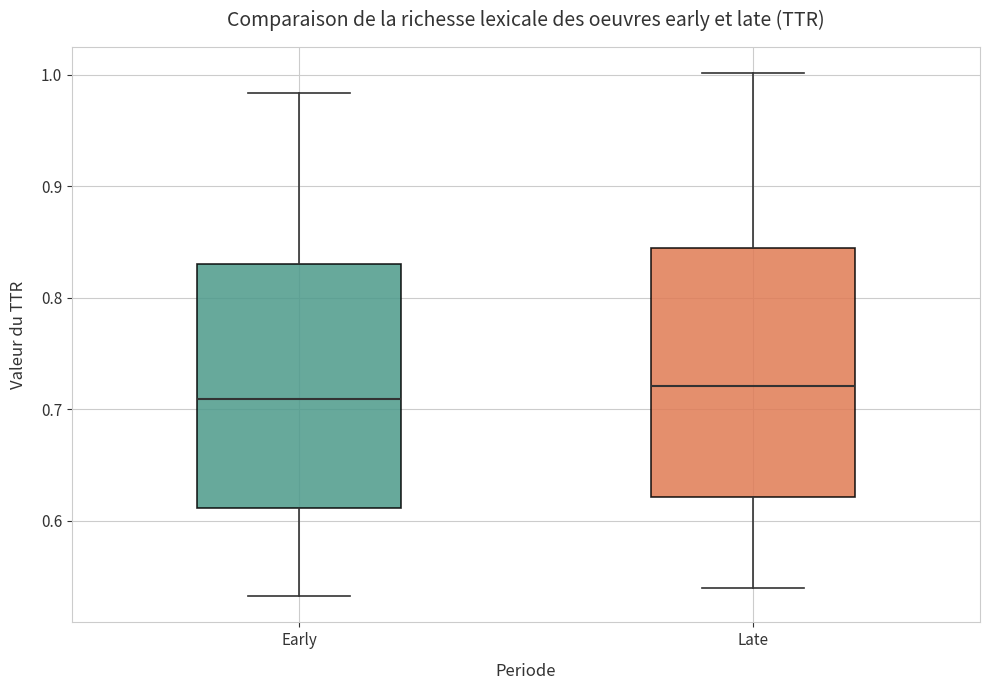

Reading left to right, transcribe this box plot: for each box, give where its median line is, the range the box spans, and where its two whiskers end, as read against the y-axis. The values are not printed on the chart, so give them approximately, as read against the axis.

Early: median 0.71, box 0.61 to 0.83, whiskers 0.53 to 0.98
Late: median 0.72, box 0.62 to 0.84, whiskers 0.54 to 1.00